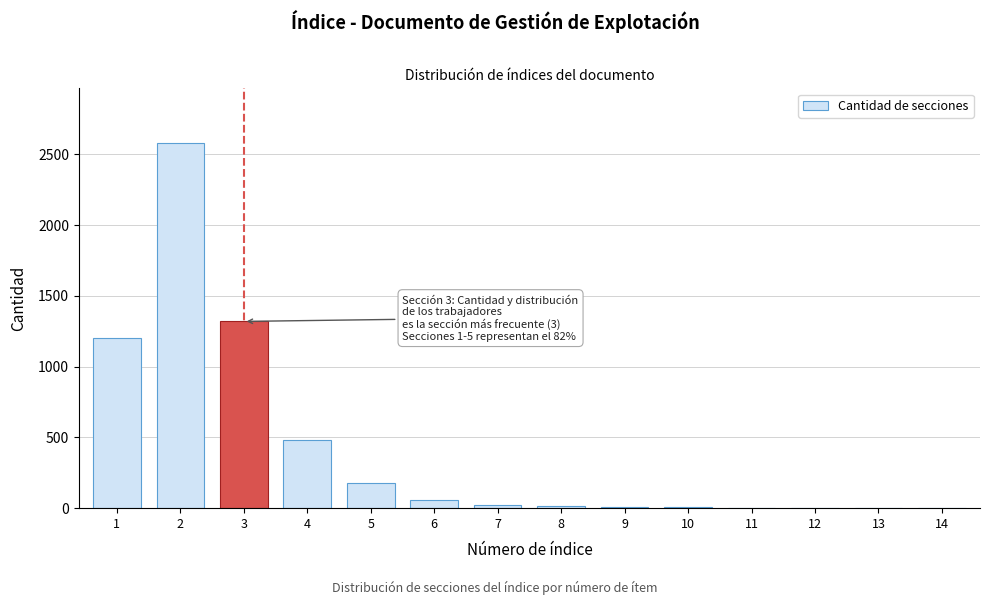

What is the maximum value shown in the chart?

2580